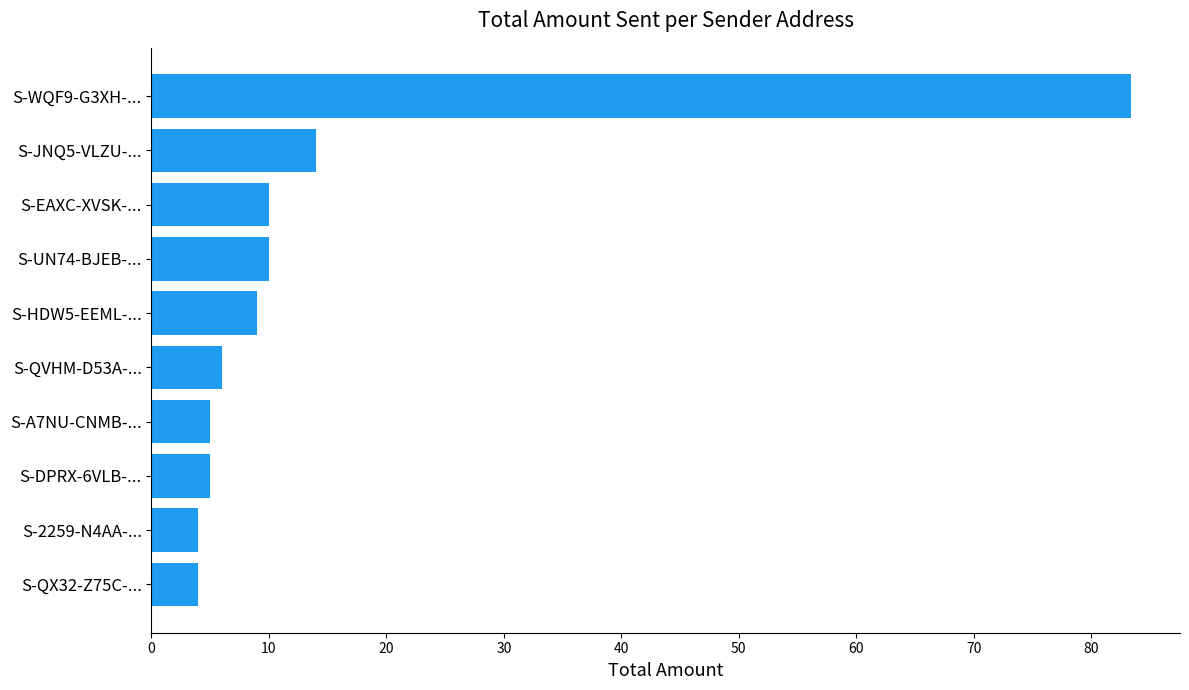

How many series are shown in this chart?

1